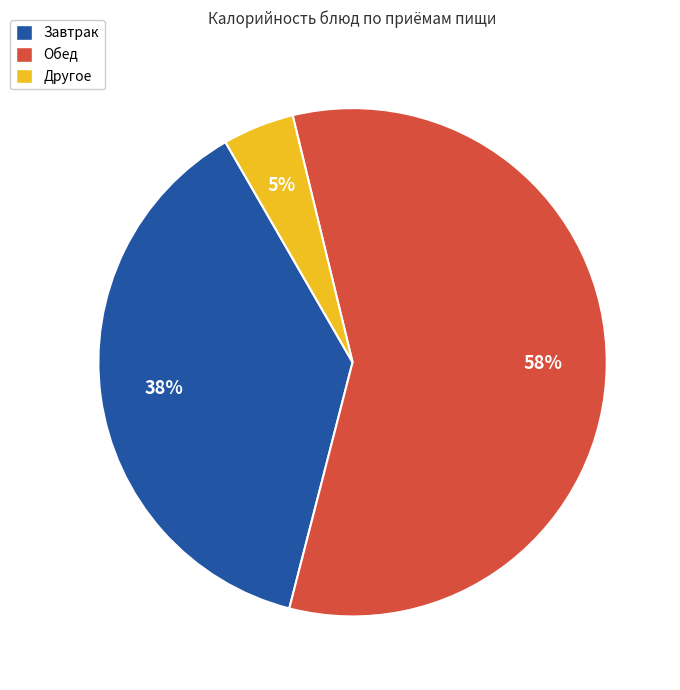

To the nearest percent, what is the average slice percentage?

33%